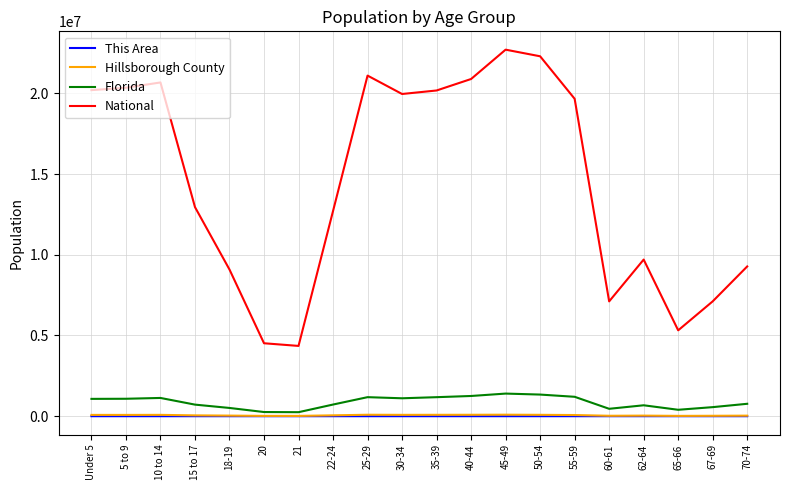

What is the sum of all National values?

290190983